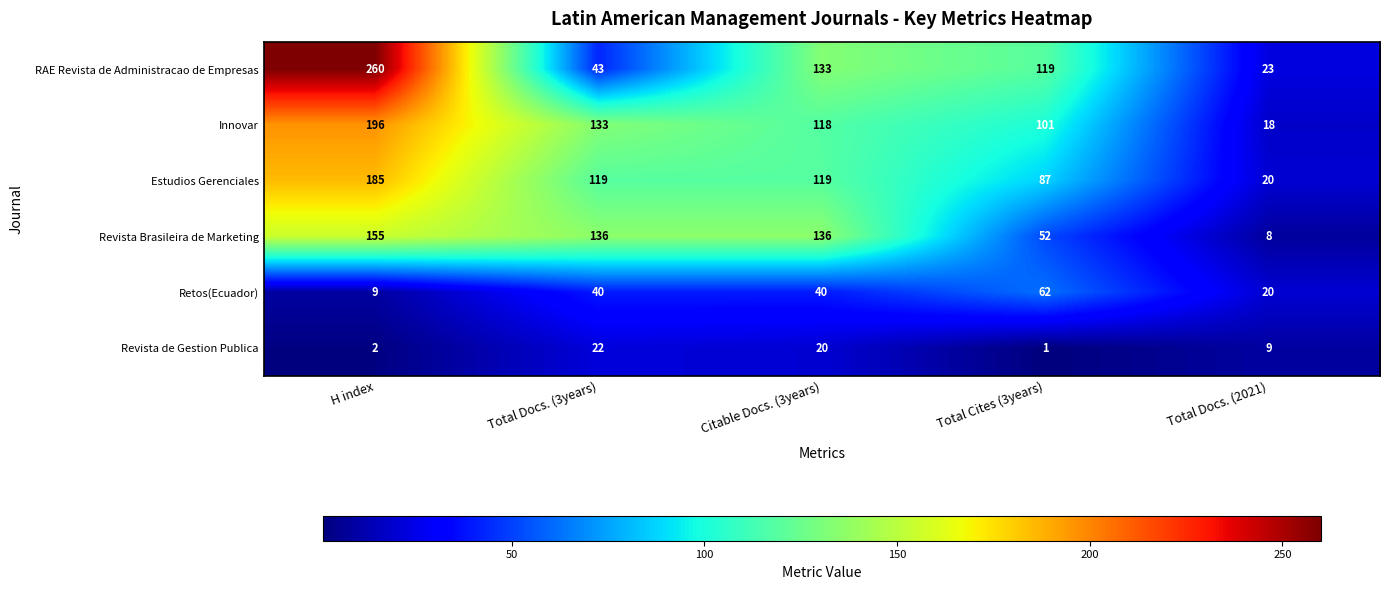

Reading right to left, list all the values displayed in this chart.

RAE Revista de Administracao de Empresas: 23	119	133	43	260
Innovar: 18	101	118	133	196
Estudios Gerenciales: 20	87	119	119	185
Revista Brasileira de Marketing: 8	52	136	136	155
Retos(Ecuador): 20	62	40	40	9
Revista de Gestion Publica: 9	1	20	22	2